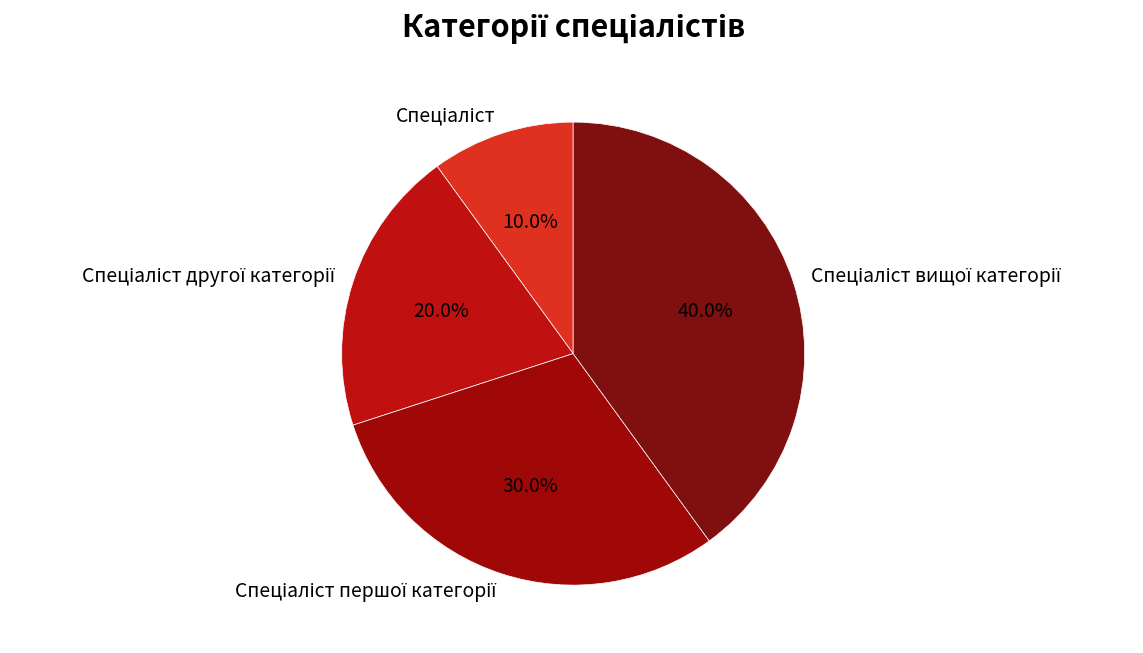

Does any single category account for the majority?

No